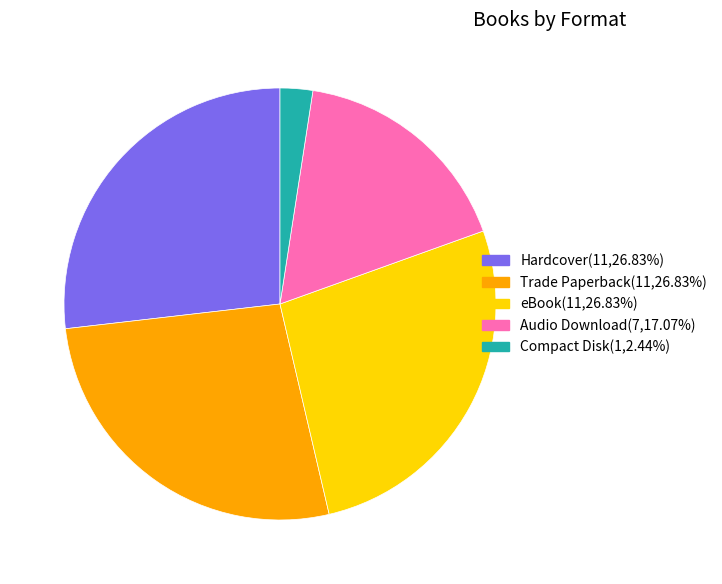

Is the sum of eBook and Hardcover greater than half?

Yes